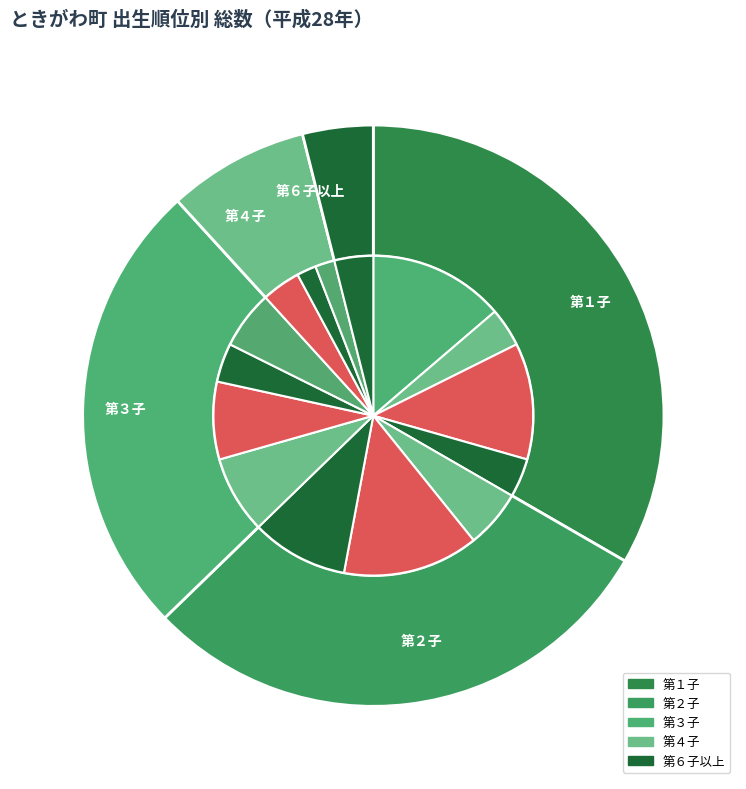

True or false: 第６子以上 accounts for 1% of the total.

False